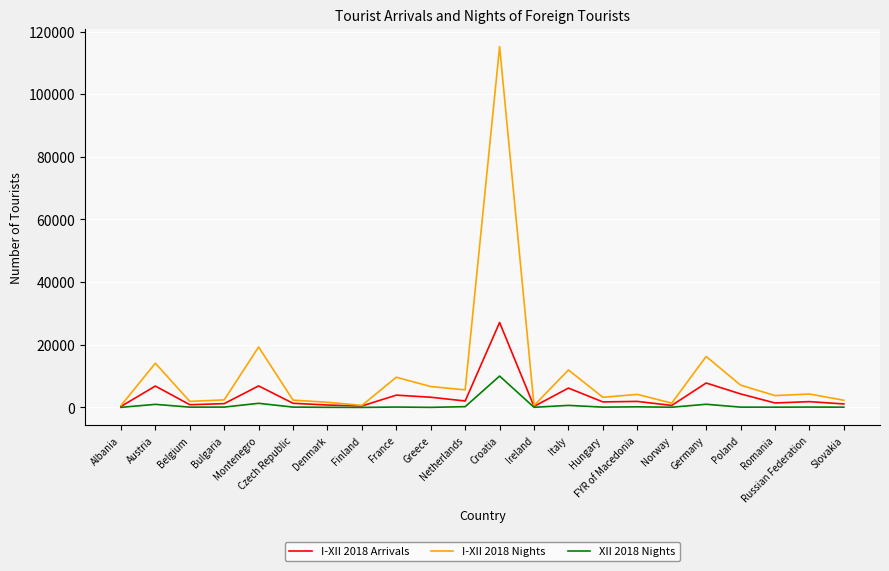

Read the I-XII 2018 Nights value at Ireland, to the nearest 50.

600